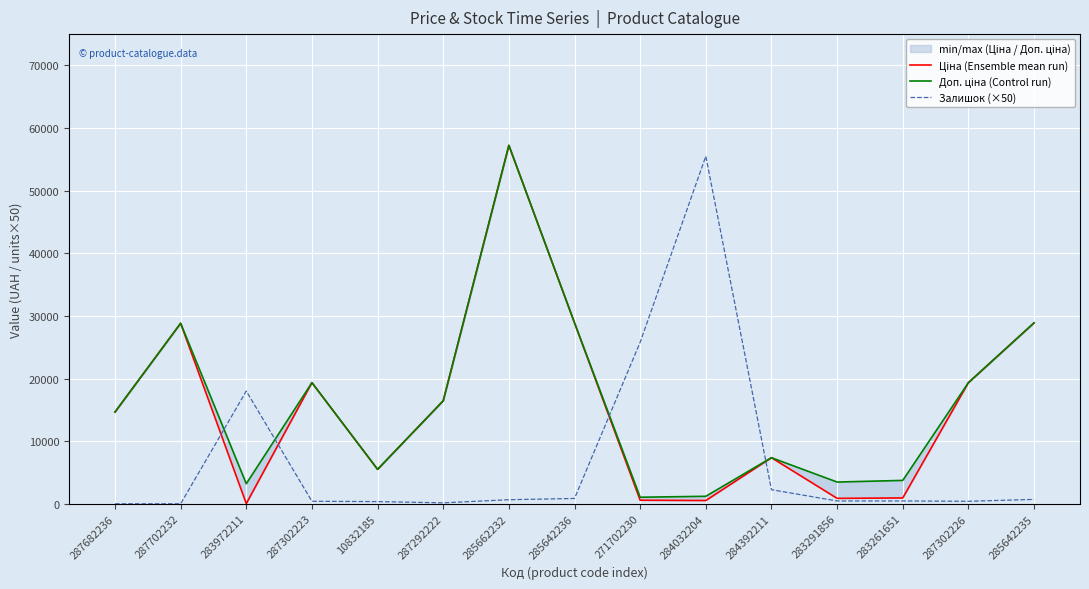

What is the value of the Залишок (×50) point at the 15th from the left?

700.0